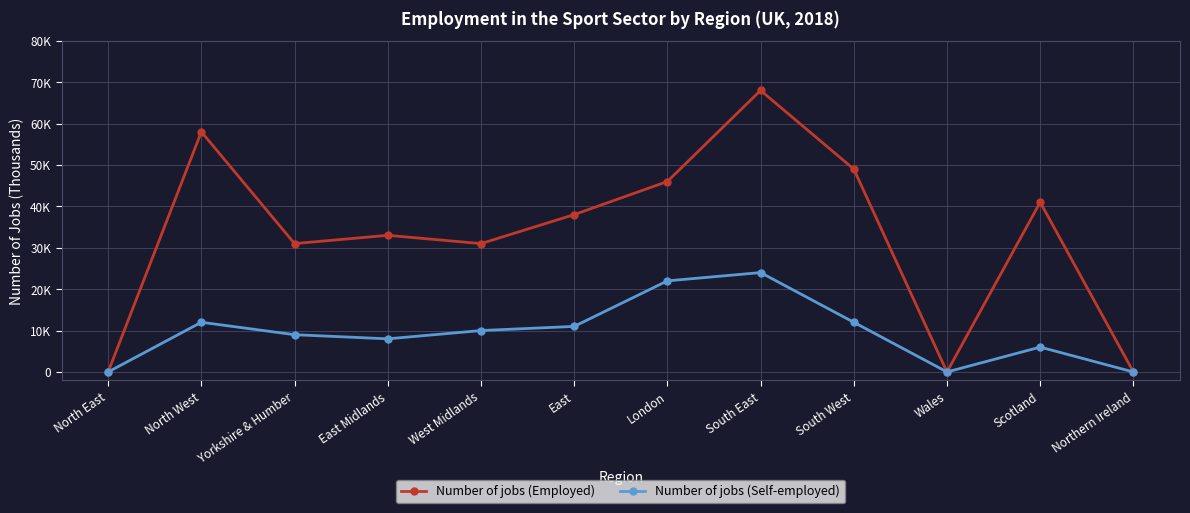

What are all the series names shown in the legend?

Number of jobs (Employed), Number of jobs (Self-employed)